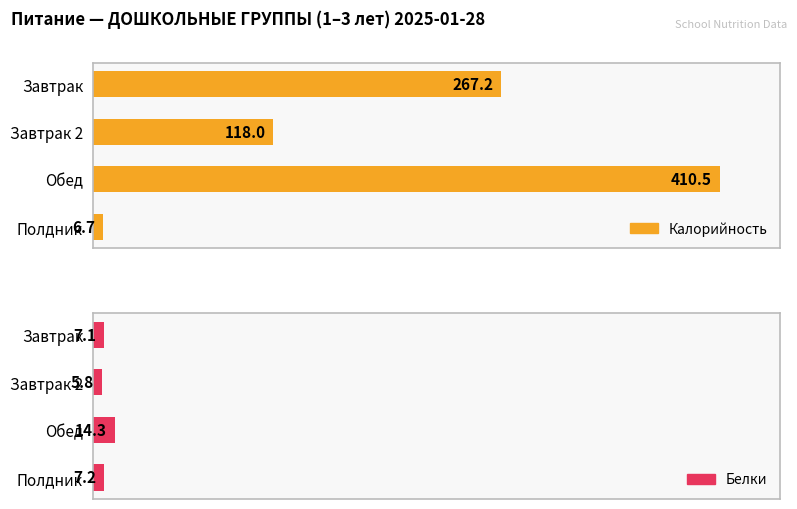

How many distinct data groups are displayed?

2